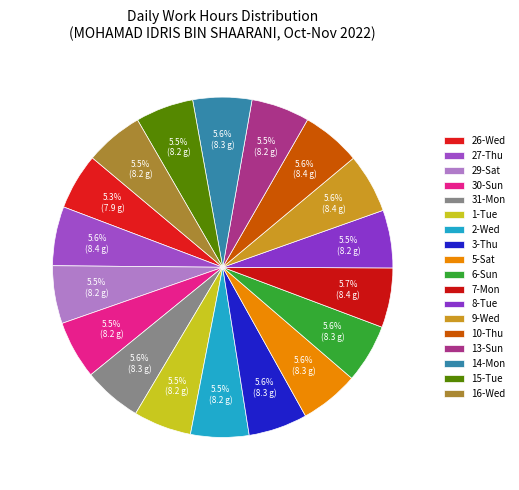

The 7-Mon slice represents 6% of the pie. True or false?

True